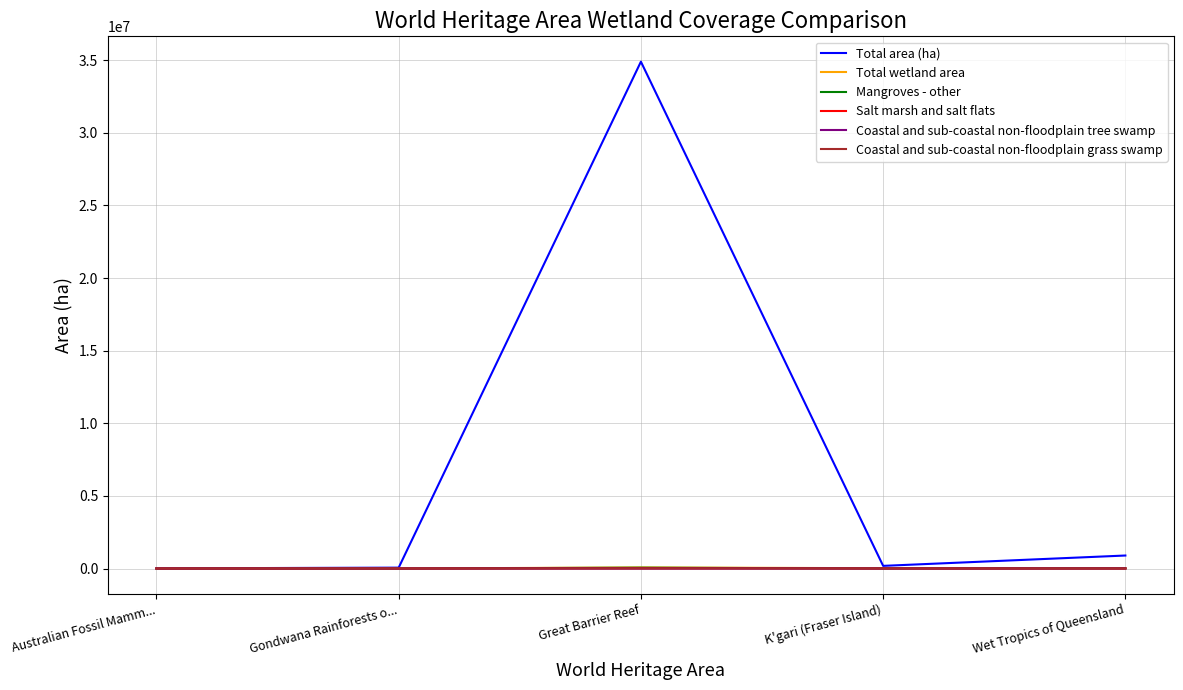

How many values in the Mangroves - other series are below 3498?

2